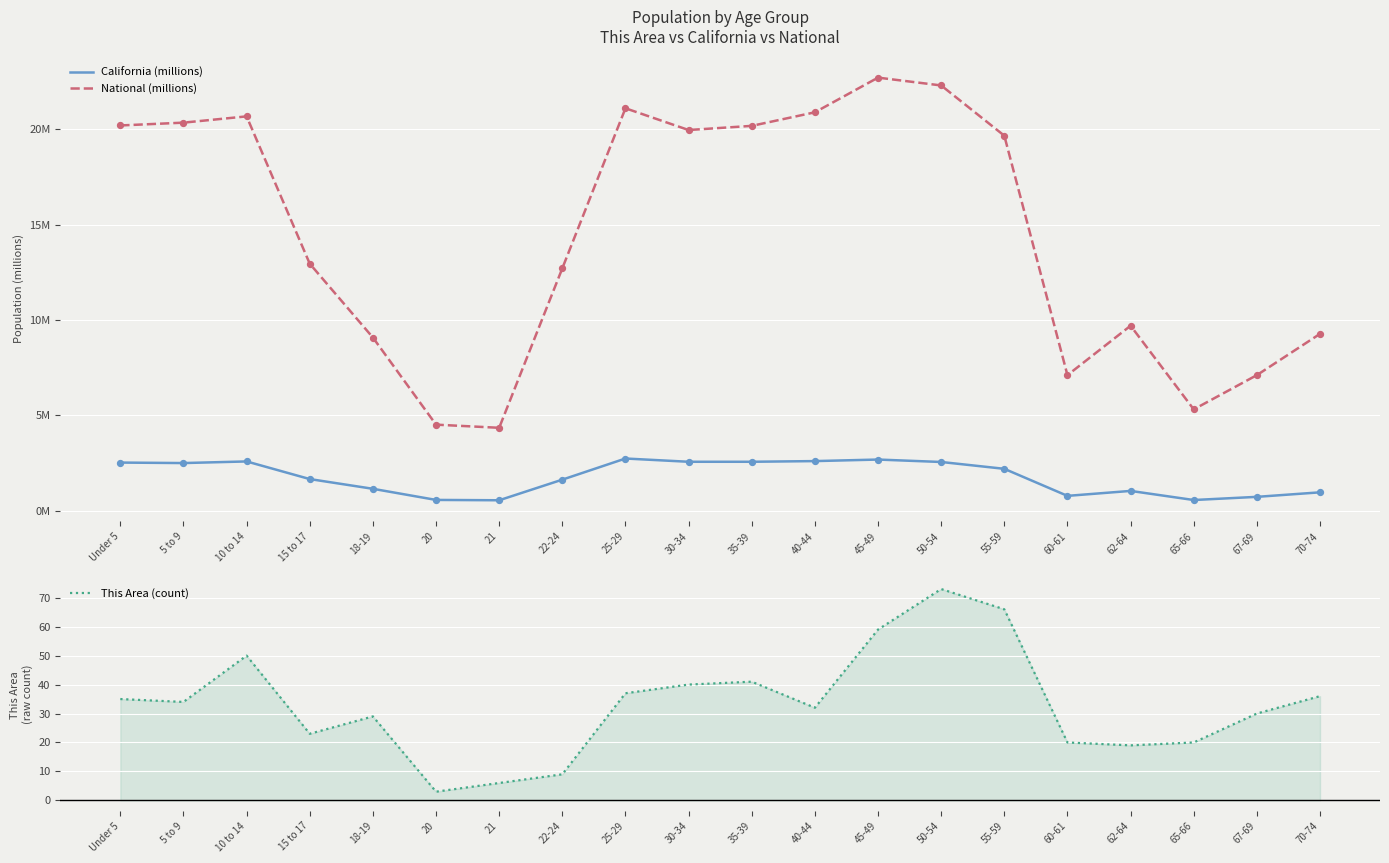

Which series reaches the minimum Y coordinate?

California (millions)